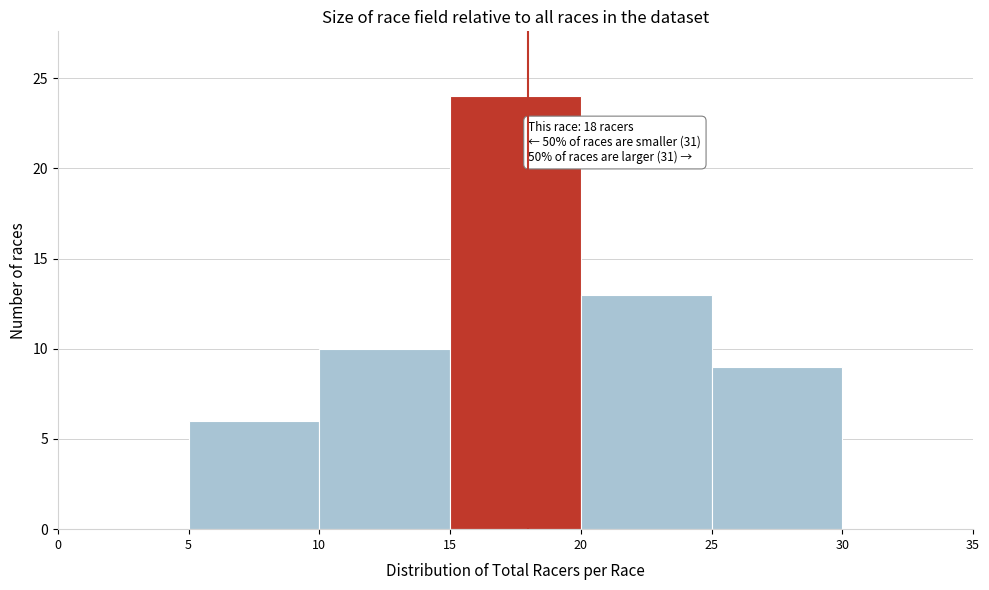

Over which range of the x-axis is the bar tallest?

15 to 20